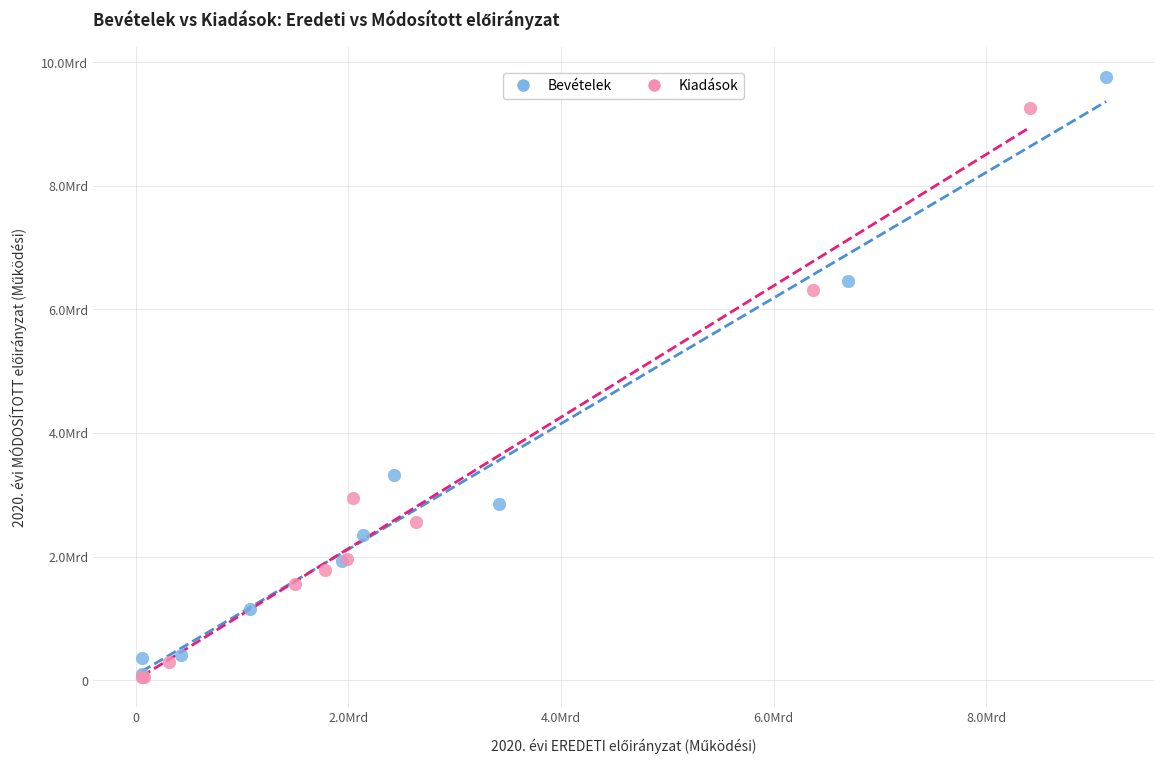

What are all the series names shown in the legend?

Bevételek, Kiadások